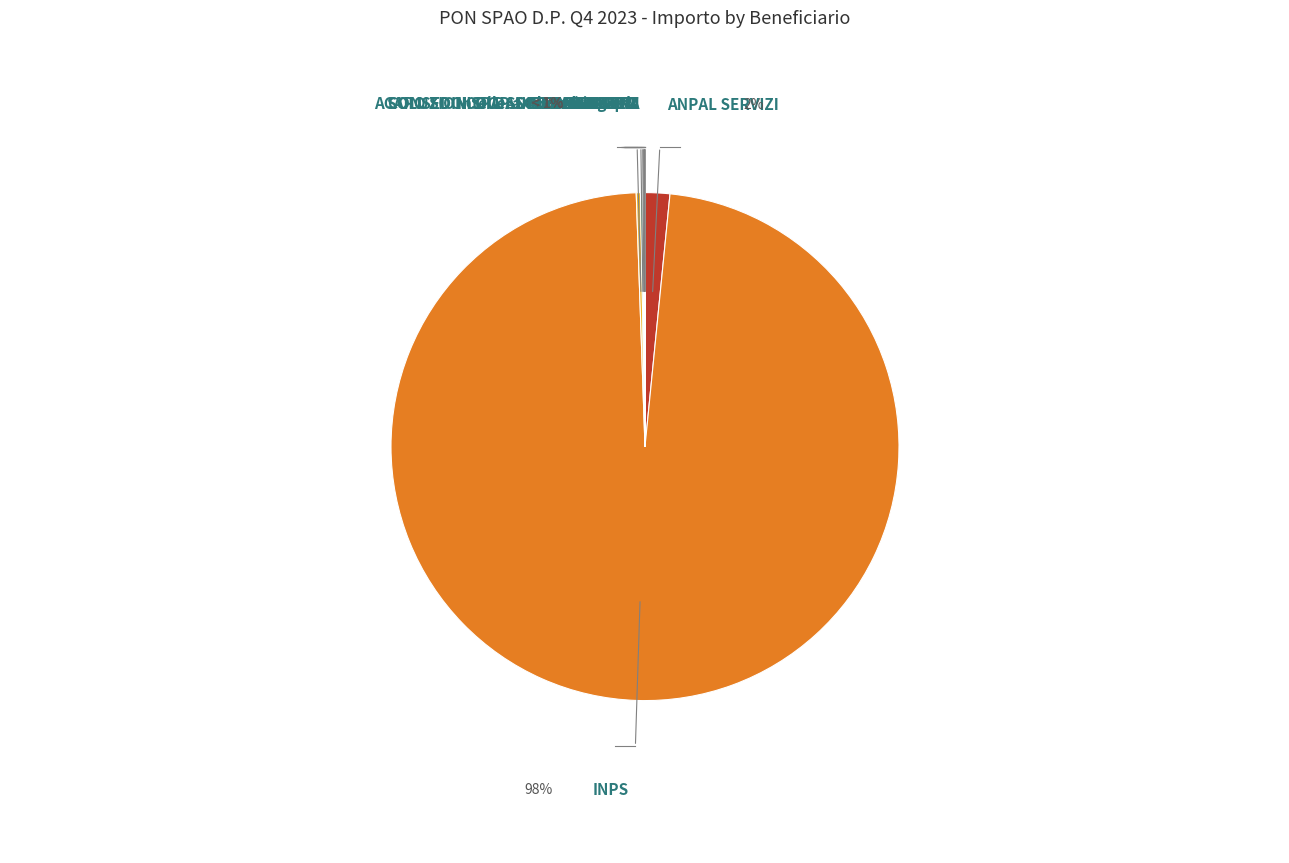

Rank the categories by value from highest to lowest.

INPS, ANPAL SERVIZI, Intellera Consulting Srl, ECOTER SRL, ACAPO SOC.COOP.SOC.INTEGRATA, Almaviva S.p.A, CONSEDIN SPA-SOCIETA BENEFIT, INRETE SRL, CISALPINA, SOLUZIONI DI DANIELE PAOLUCCI